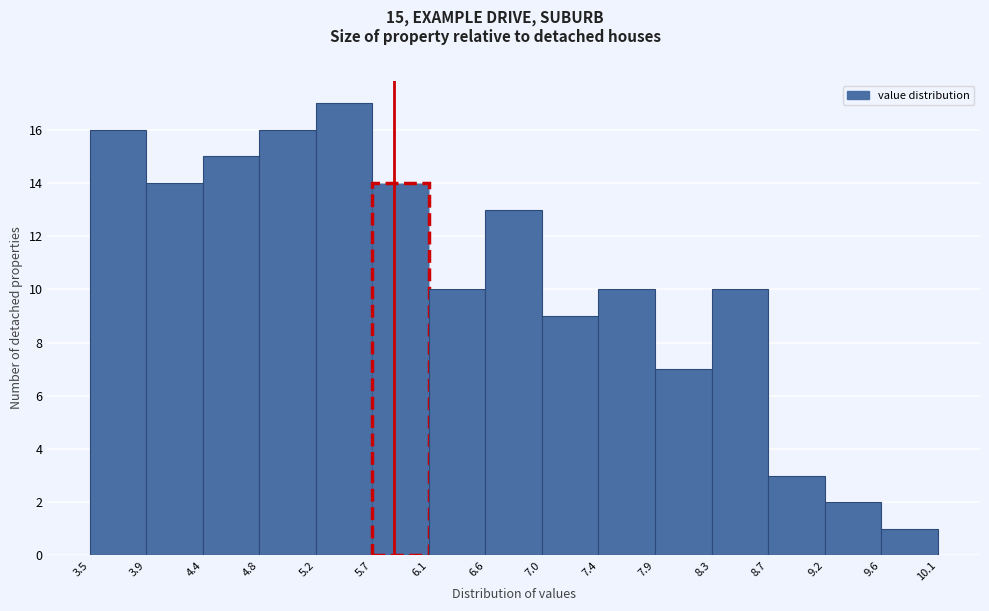

Over which range of the x-axis is the bar tallest?

5.2 to 5.7